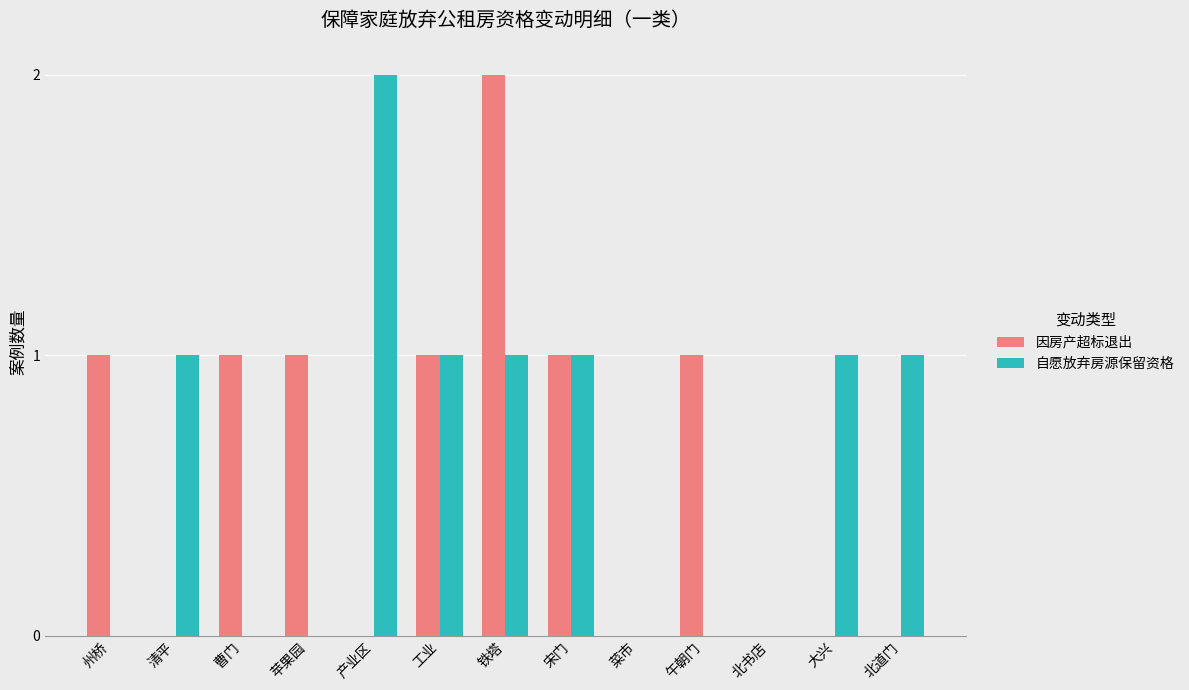

What is the sum of all 自愿放弃房源保留资格 values?

8